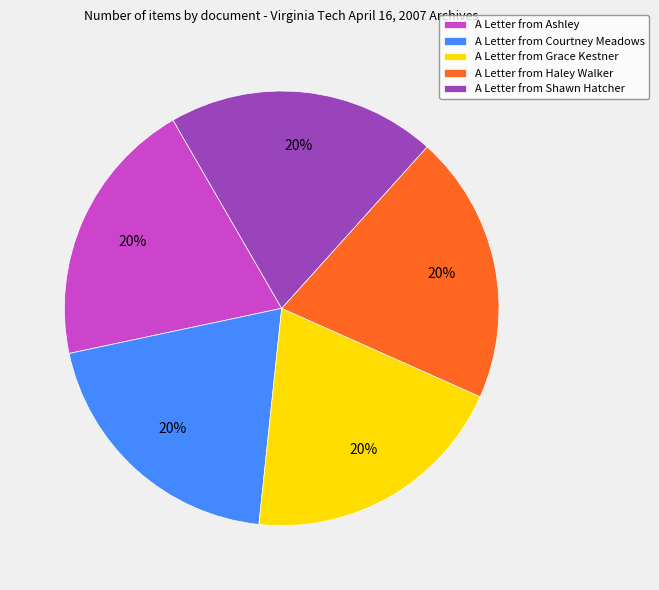

Approximately how many times larger is the value at A Letter from Shawn Hatcher compared to A Letter from Haley Walker?

1.0